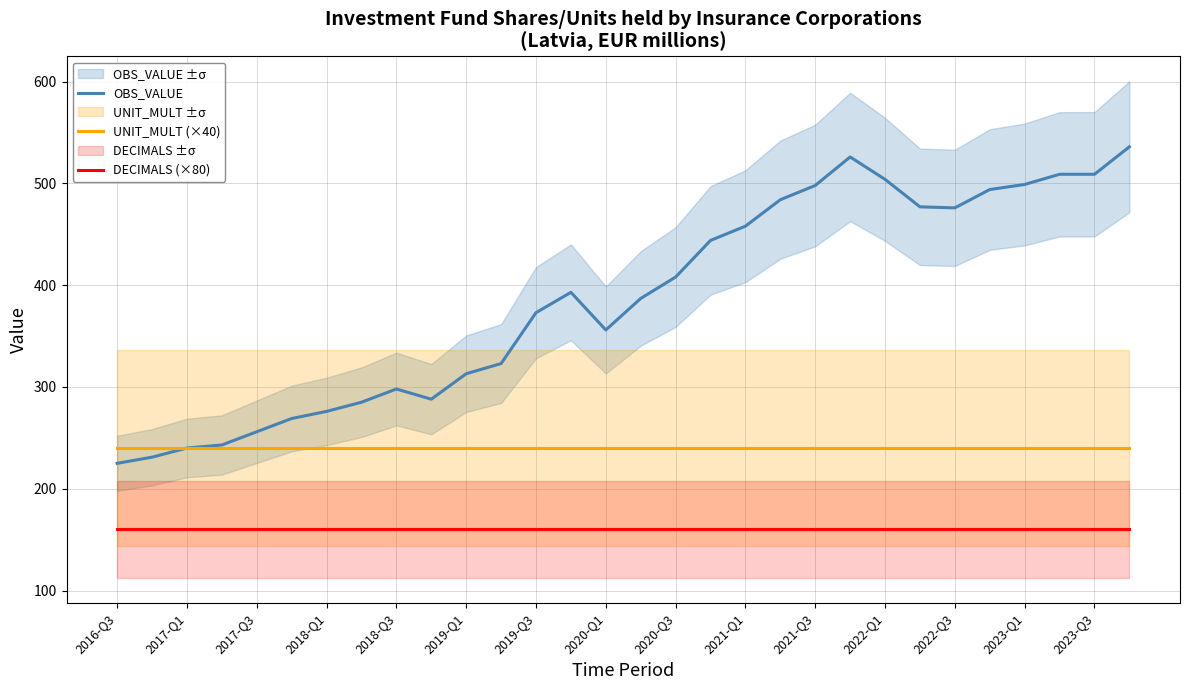

What are all the series names shown in the legend?

OBS_VALUE, UNIT_MULT (×40), DECIMALS (×80)